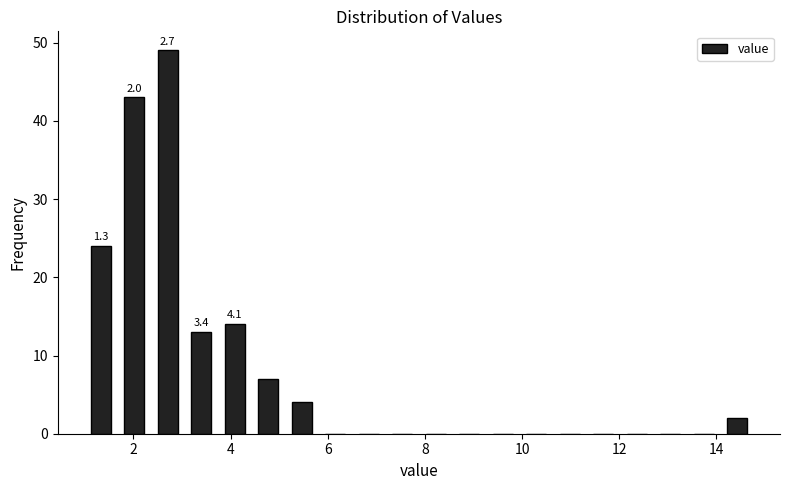

Around what value on the x-axis is the tallest bar? Give the approximate position of its centre, as read against the axis.

2.8